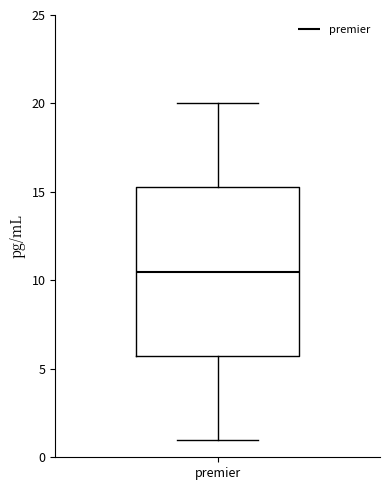

Transcribe this box plot: give where the median line is, the range the box spans, and where the two whiskers end, as read against the y-axis. The values are not printed on the chart, so give them approximately, as read against the axis.

median 10.5, box 6.0 to 15.5, whiskers 1.0 to 20.0